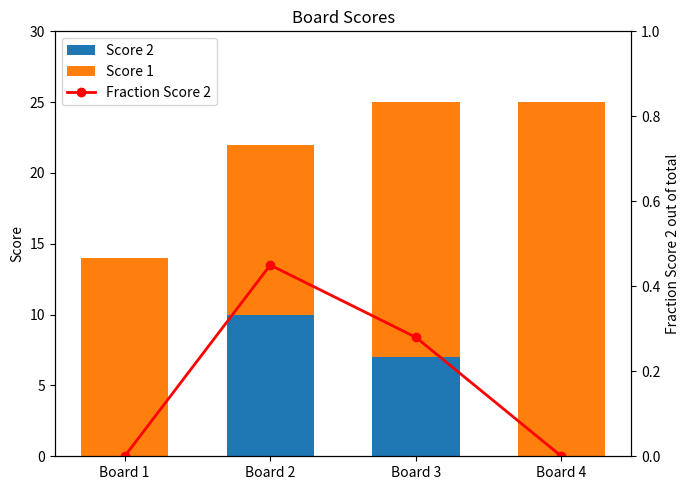

At how many categories does at least one series exceed 7?

4